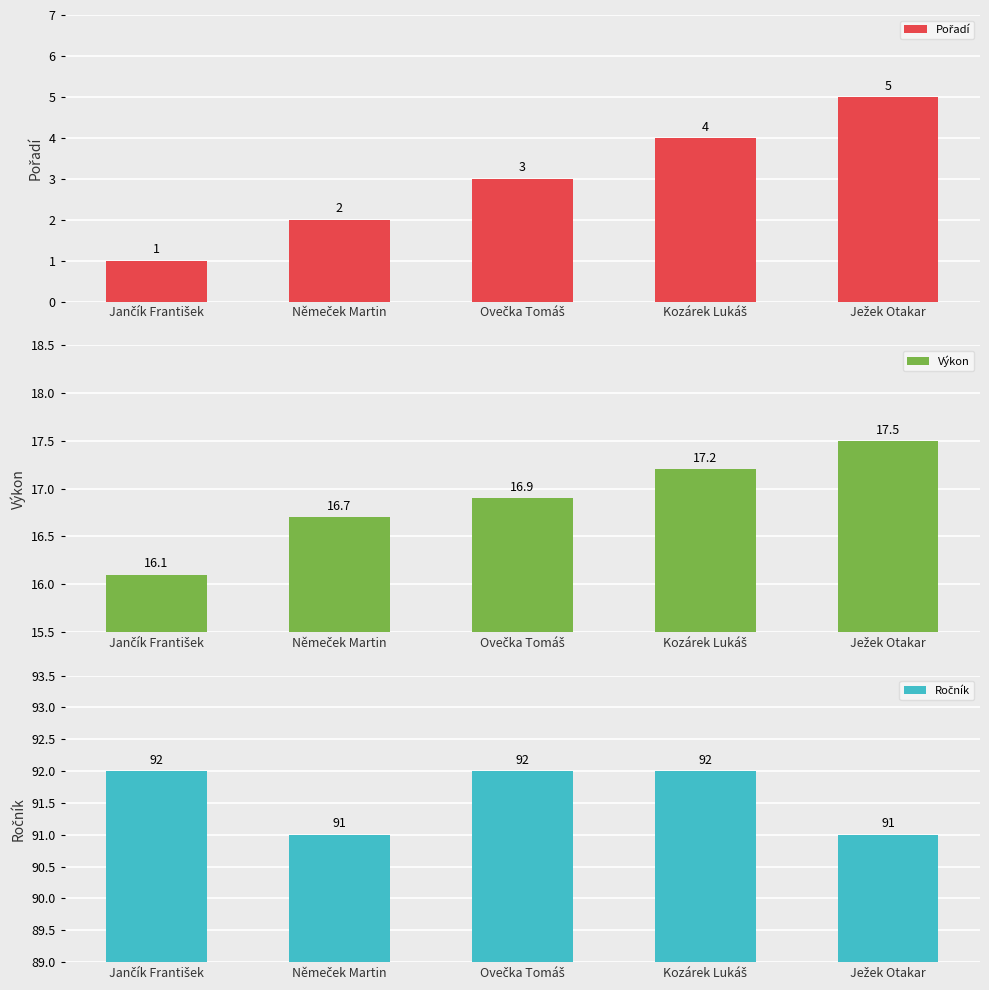

Between Ovečka Tomáš and Němeček Martin, which is larger?

Ovečka Tomáš